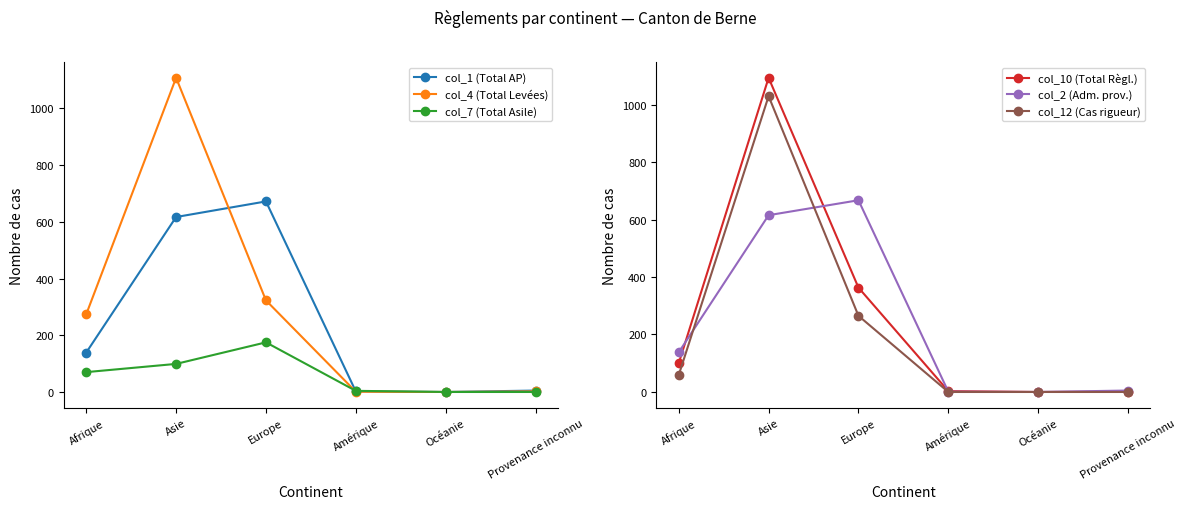

True or false: col_10 (Total Règl.) has a value of 169 at Afrique.

False